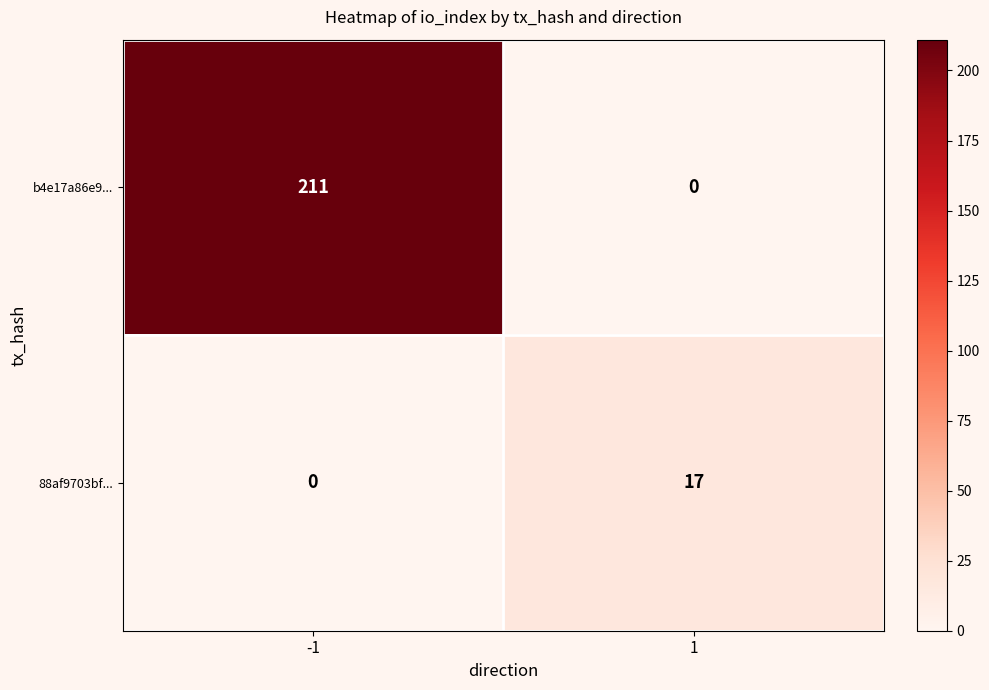

Rank the series by their maximum value, from highest to lowest.

b4e17a86e9..., 88af9703bf...